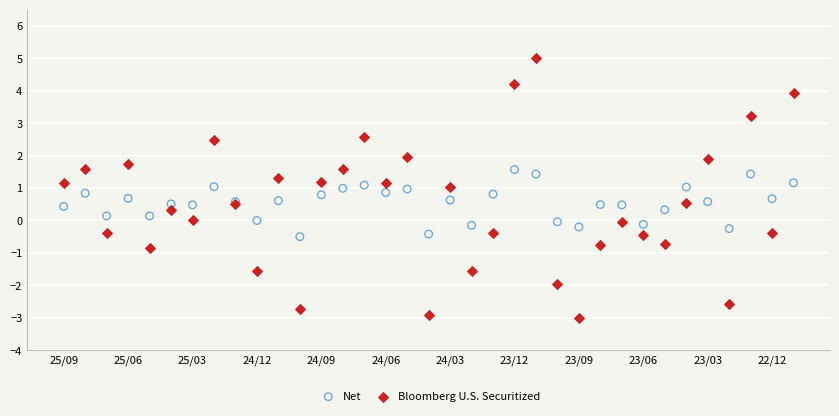

Which series has the widest spread of Y values?

Bloomberg U.S. Securitized